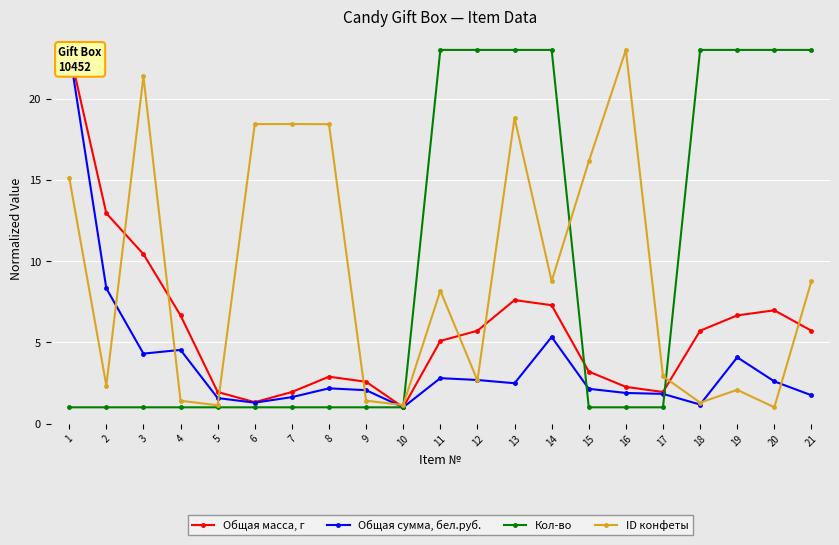

How many values in the Общая масса, г series are below 5?

9